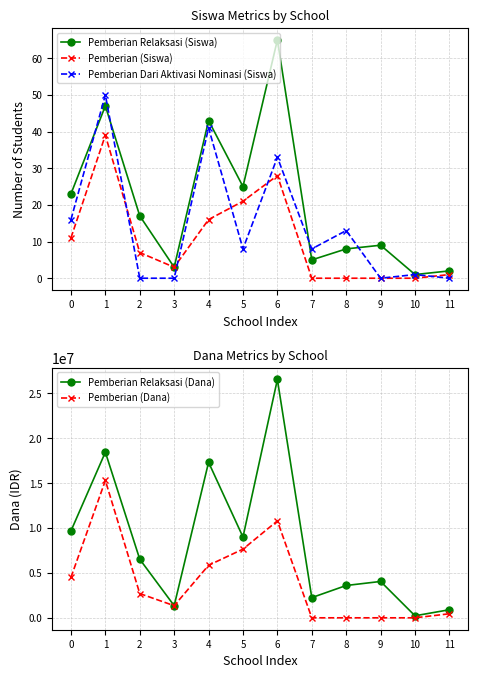

Read the Pemberian Relaksasi (Dana) value at 2, to the nearest 10.

6525000